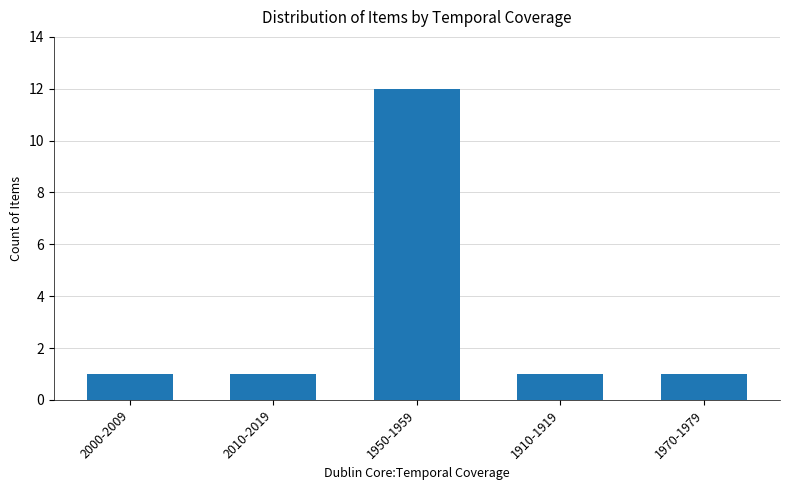

Is it true that the value at 2000-2009 is 1?

True